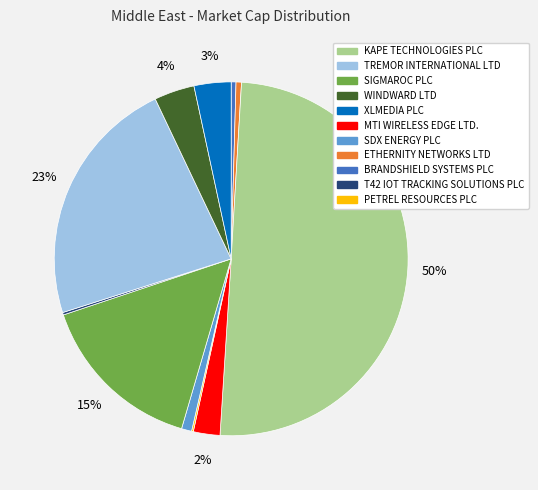

To the nearest percent, what is the average slice percentage?

9%